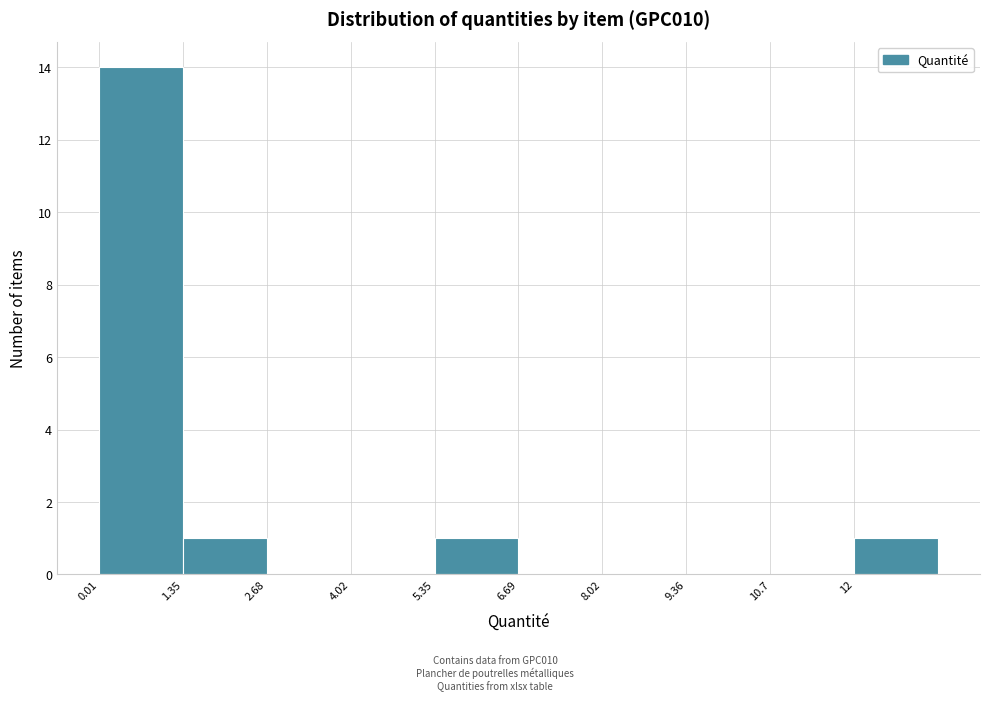

Reading left to right, list every bar in this chart as the range it spans on the x-axis followed by its height. Neither the bar edges nor the heights are printed on the chart, so give them approximately, as read against the axes.

0.0 to 1.4: 14
1.4 to 2.6: 1
2.6 to 4.0: 0
4.0 to 5.4: 0
5.4 to 6.6: 1
6.6 to 8.0: 0
8.0 to 9.4: 0
9.4 to 10.6: 0
10.6 to 12.0: 0
12.0 to 13.4: 1